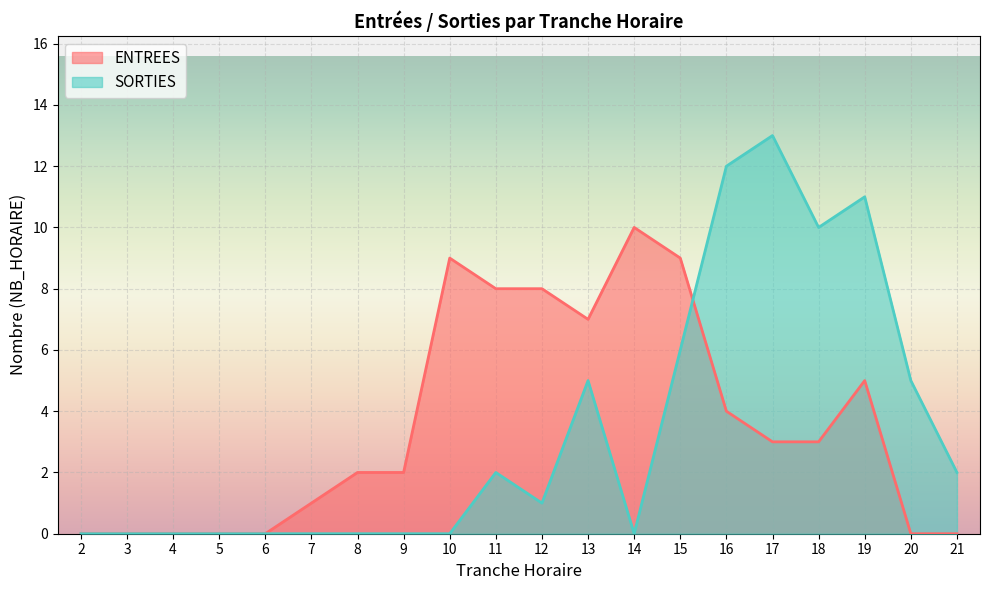

Where is SORTIES nearest to the value 6?

15